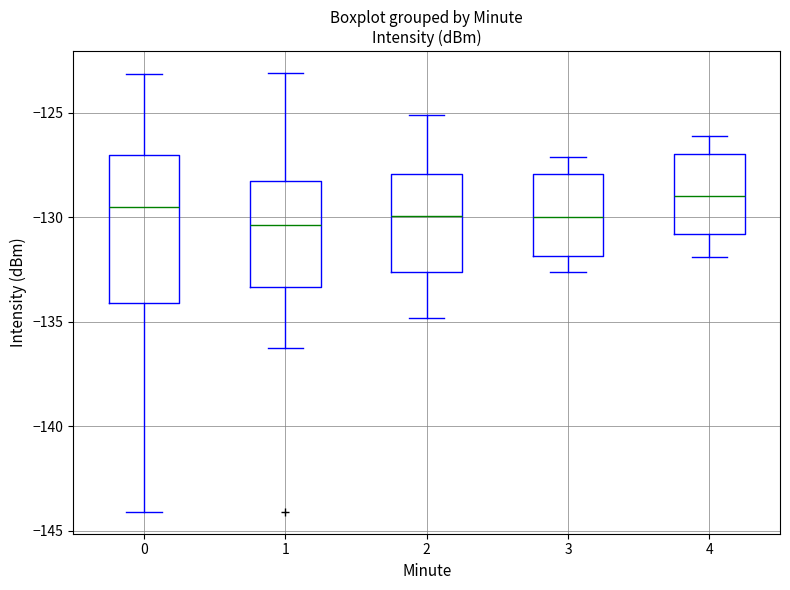

Reading left to right, transcribe this box plot: for each box, give where its median line is, the range the box spans, and where its two whiskers end, as read against the y-axis. The values are not printed on the chart, so give them approximately, as read against the axis.

0: median -129.5, box -134.0 to -127.0, whiskers -144.0 to -123.0
1: median -130.5, box -133.5 to -128.5, whiskers -136.0 to -123.0
2: median -130.0, box -132.5 to -128.0, whiskers -135.0 to -125.0
3: median -130.0, box -132.0 to -128.0, whiskers -132.5 to -127.0
4: median -129.0, box -131.0 to -127.0, whiskers -132.0 to -126.0